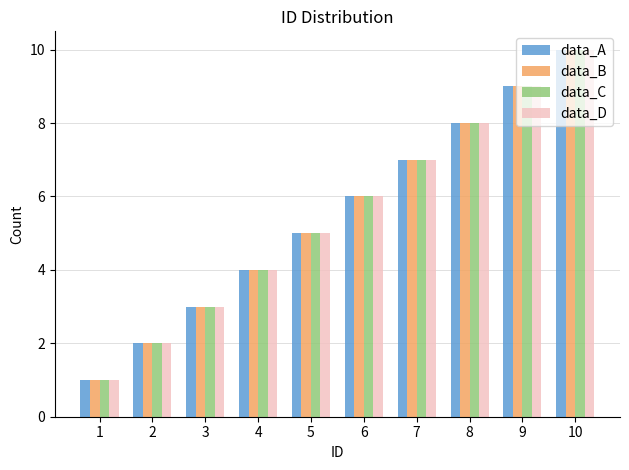

How many values in the data_B series are below 6?

5